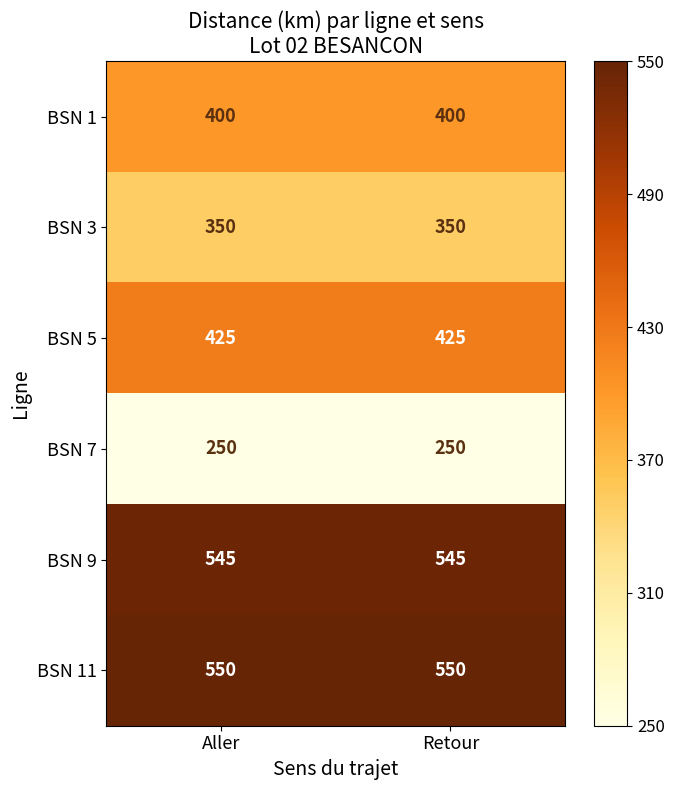

What is the sum of all BSN 3 values?

700